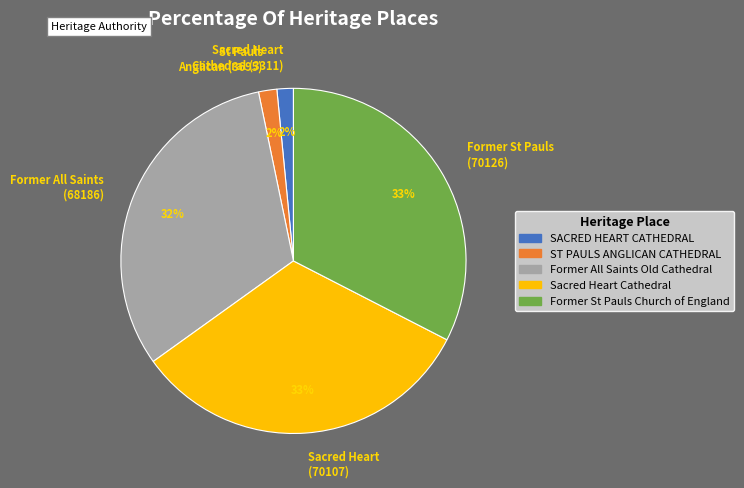

To the nearest percent, what is the average slice percentage?

20%